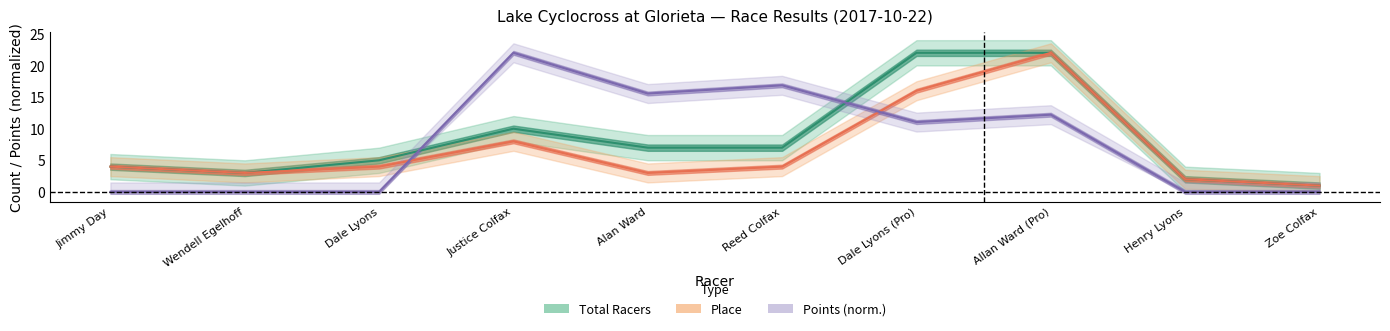

Where is Total Racers nearest to the value 11?

Justice Colfax